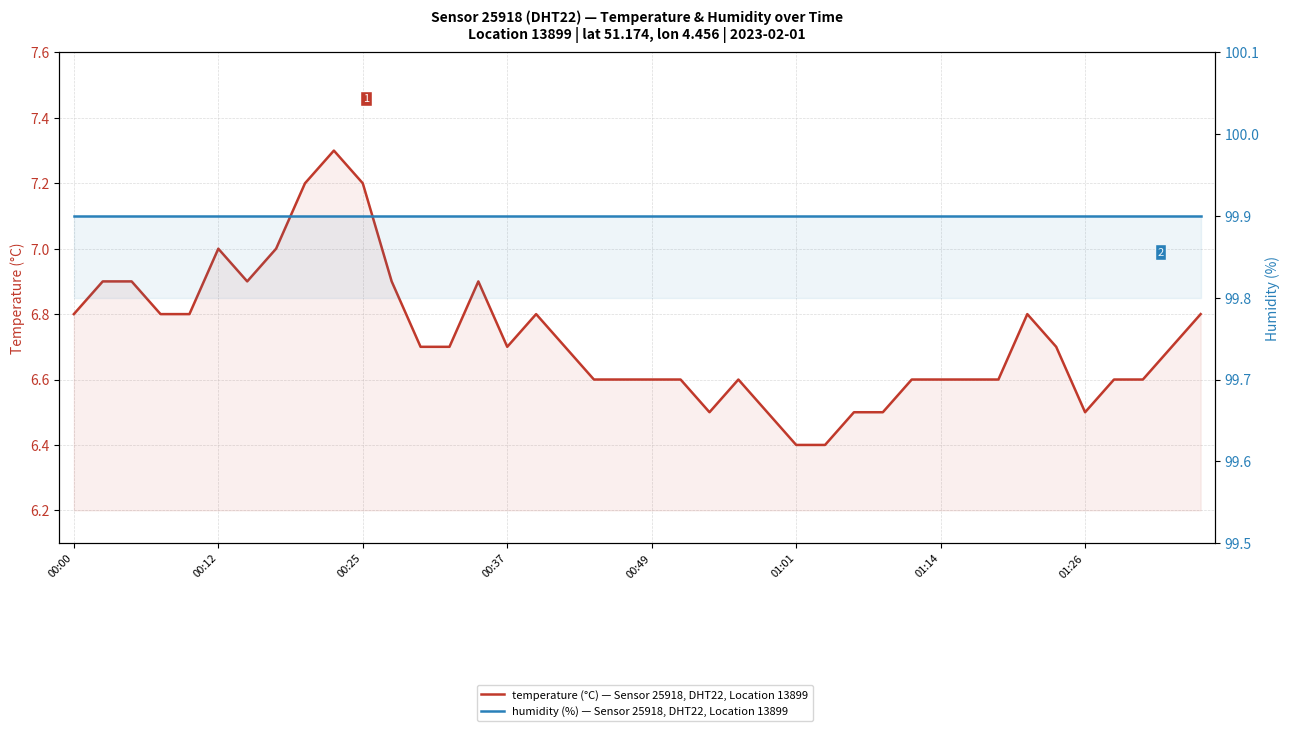

The humidity (%) — Sensor 25918, DHT22, Location 13899 series shows 151.7 at 11. True or false?

False